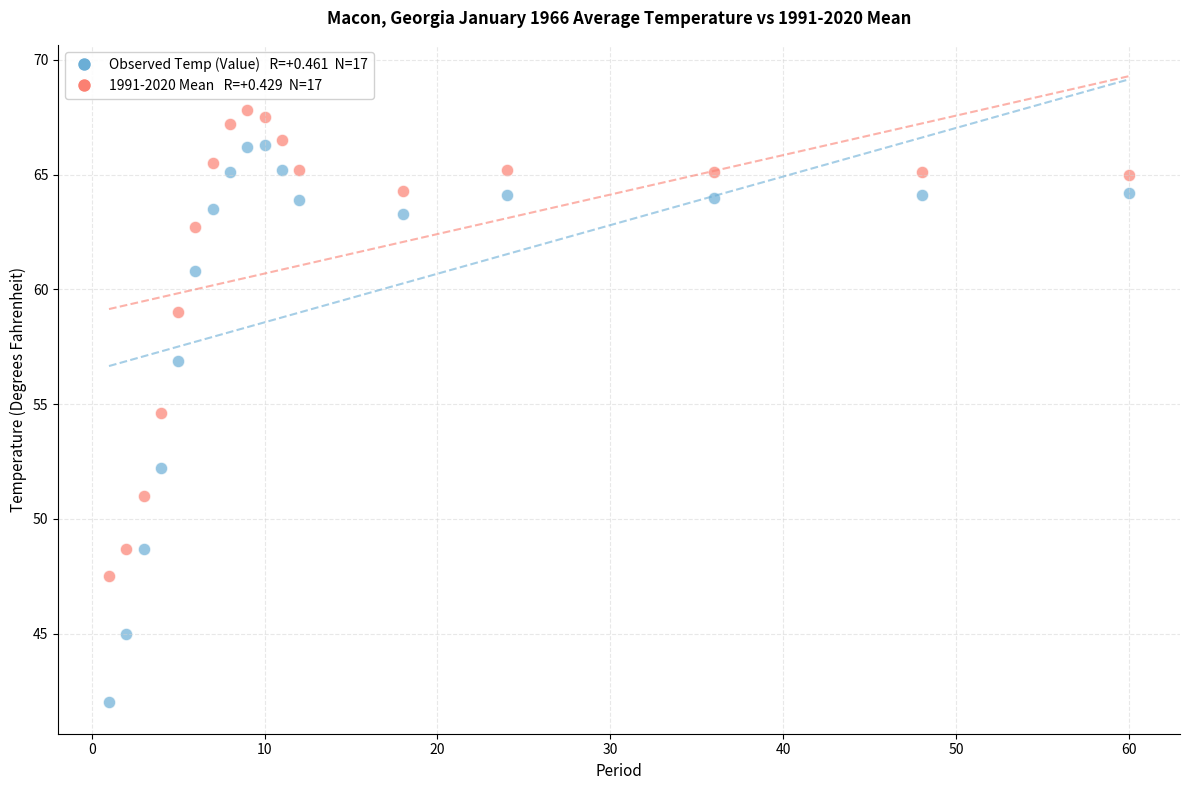

Across all data points, what is the range of Y values (max minus min)?

25.8